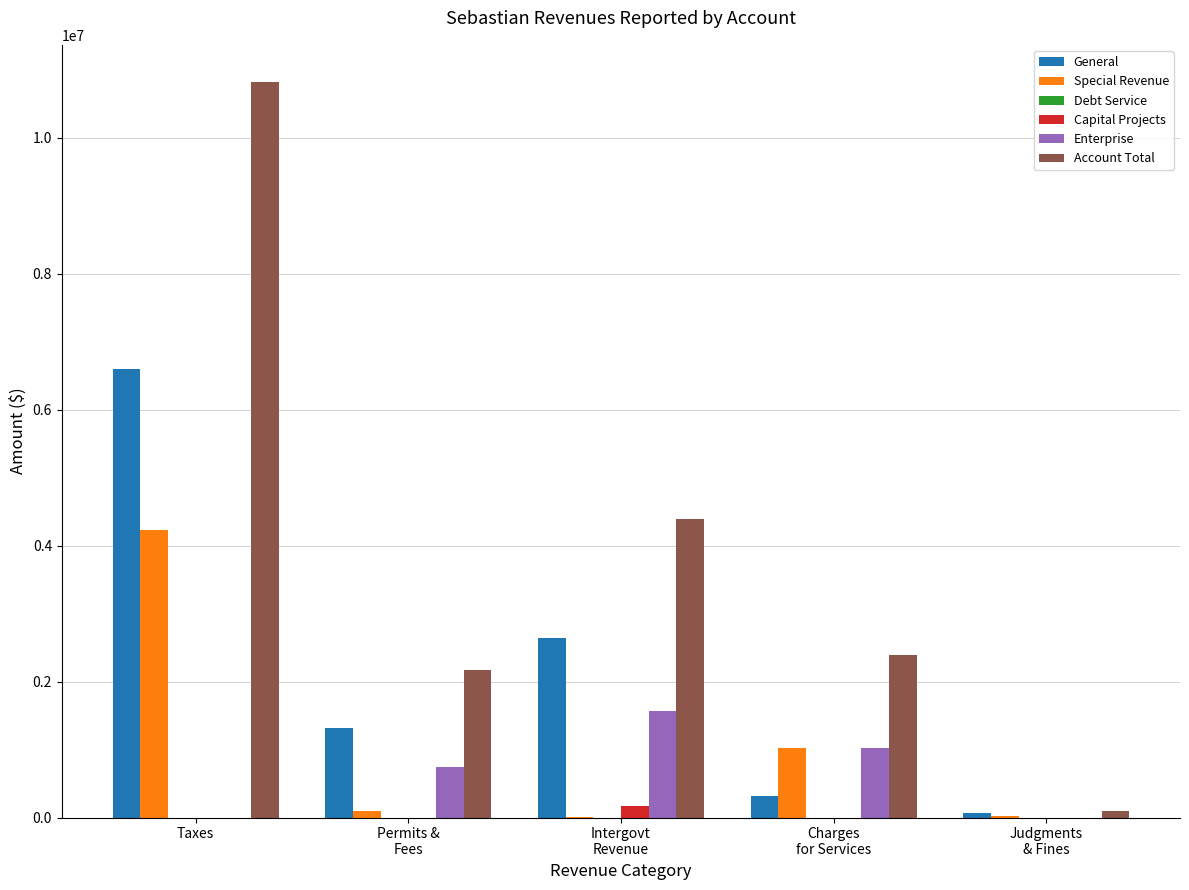

The Capital Projects series shows 0 at Taxes. True or false?

True